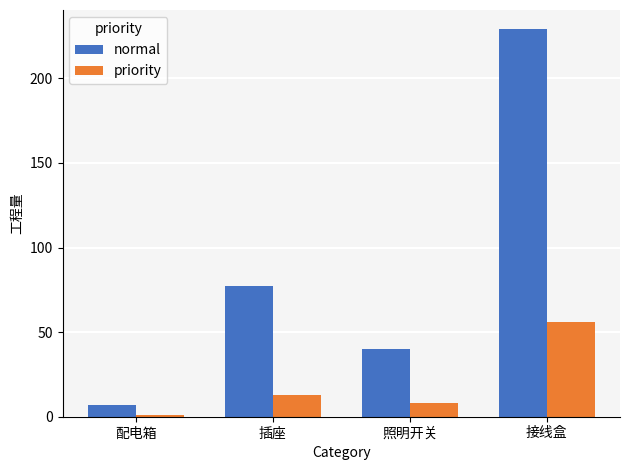

What is the highest value of the normal series?

229